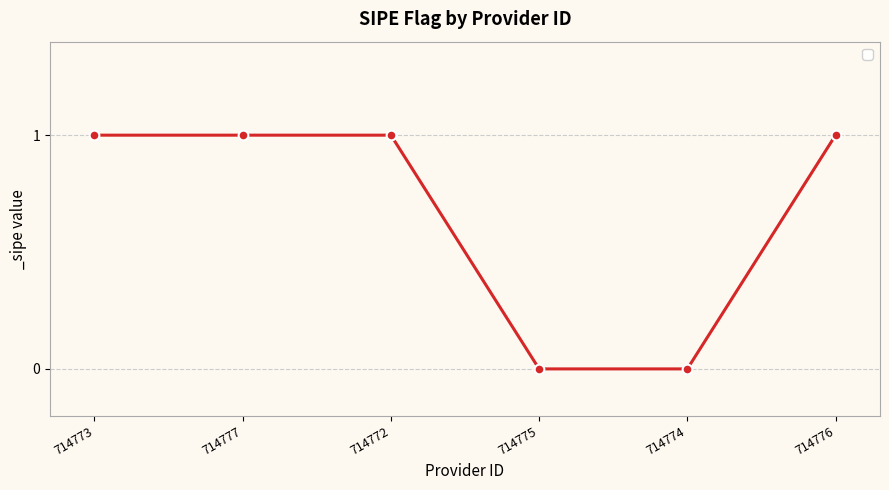

Is it true that the value at 714775 is 1?

False